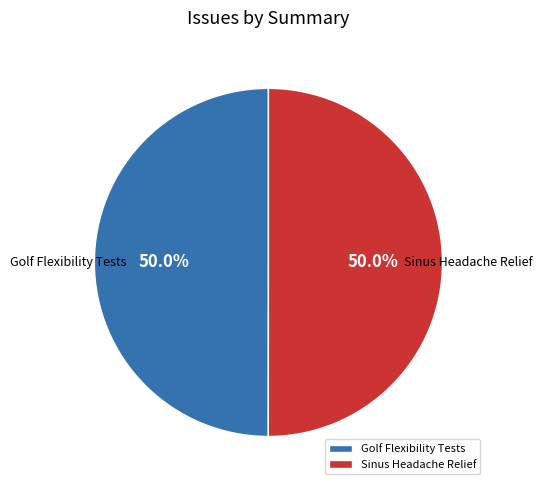

Is it true that Sinus Headache Relief is 61% of the pie?

False